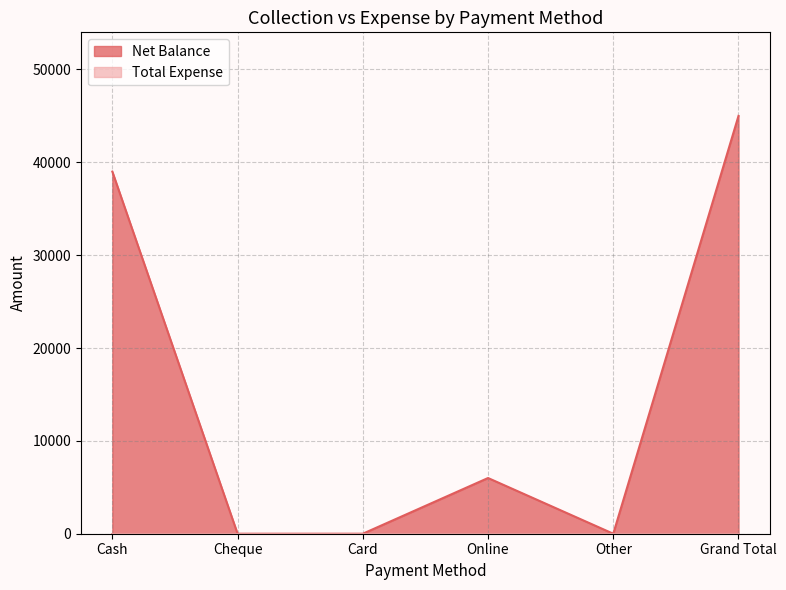

What position from the left is Cash?

1